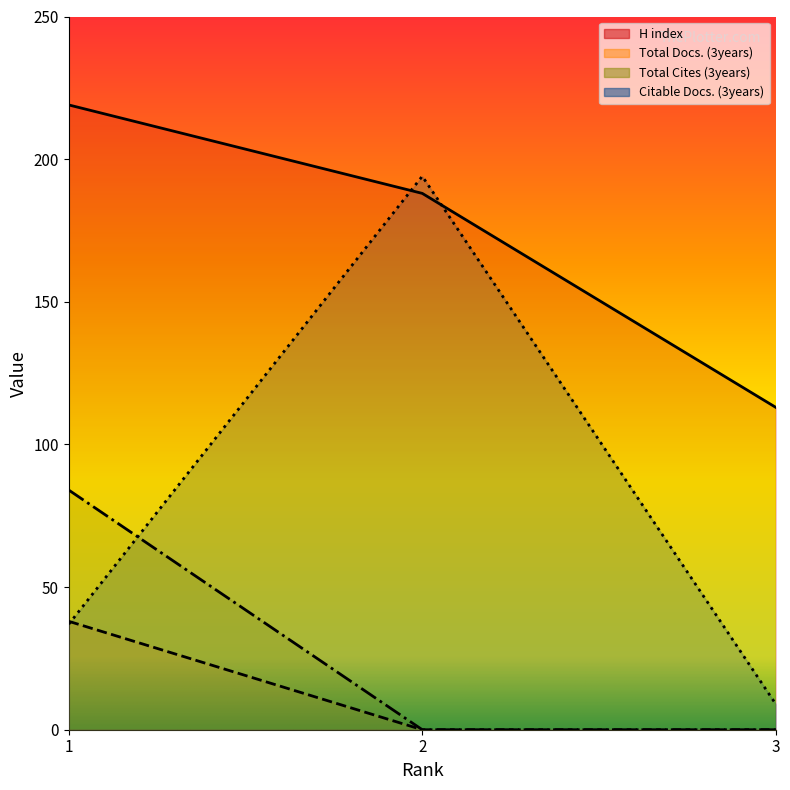

What is the sum of the Citable Docs. (3years) values at 3 and 1?

46